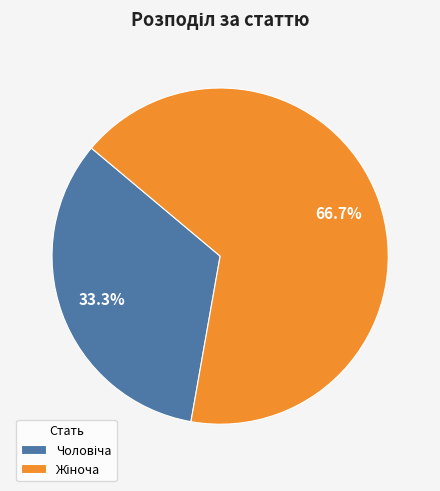

Does any single category account for the majority?

Yes